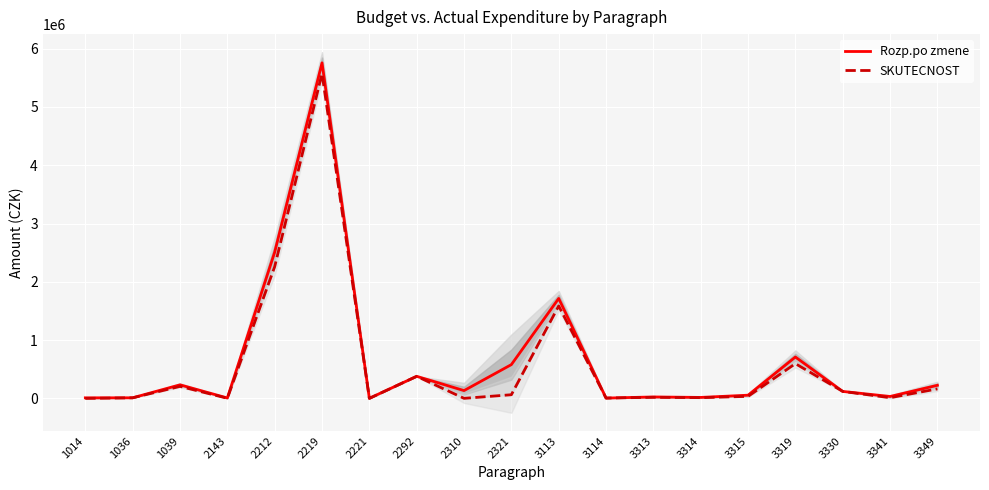

How many values in the Rozp.po zmene series are below 120000?

9